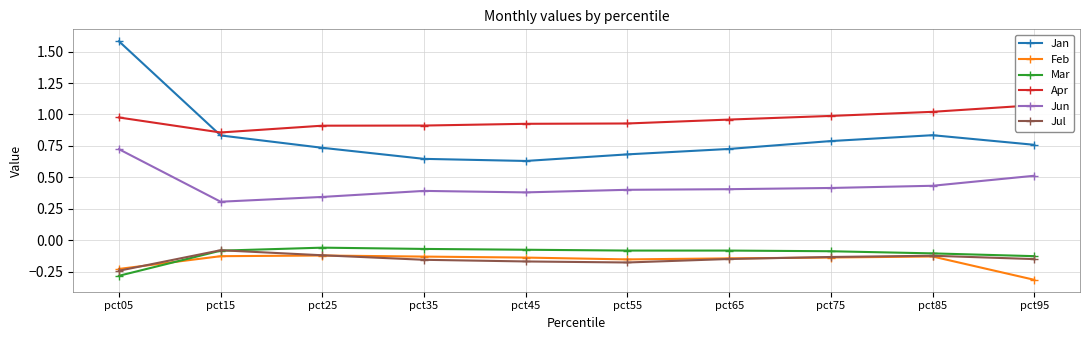

Read the Jun value at pct05.

0.7